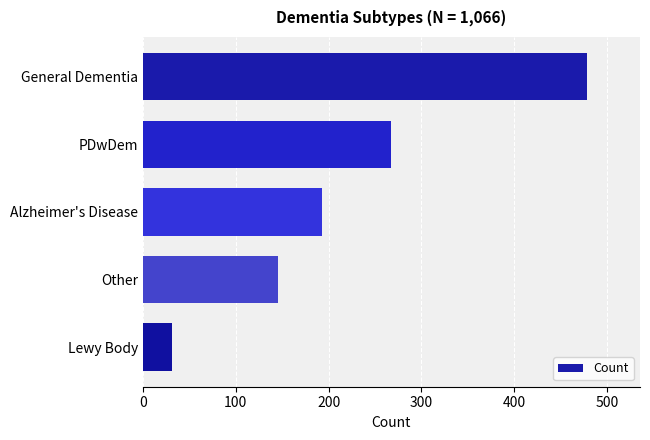

Between General Dementia and Lewy Body, which is larger?

General Dementia